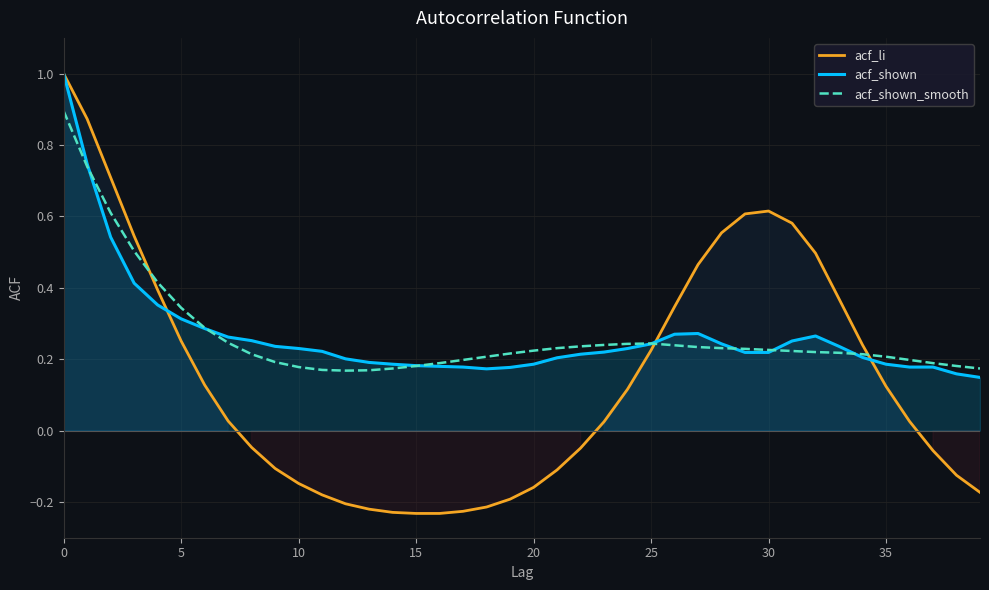

Which series ends up on top after the final intersection of acf_li and acf_shown?

acf_shown